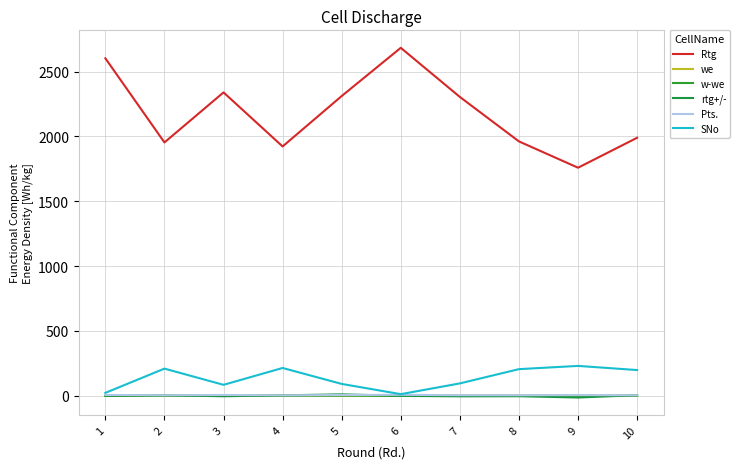

Which series has the widest spread of values?

Rtg